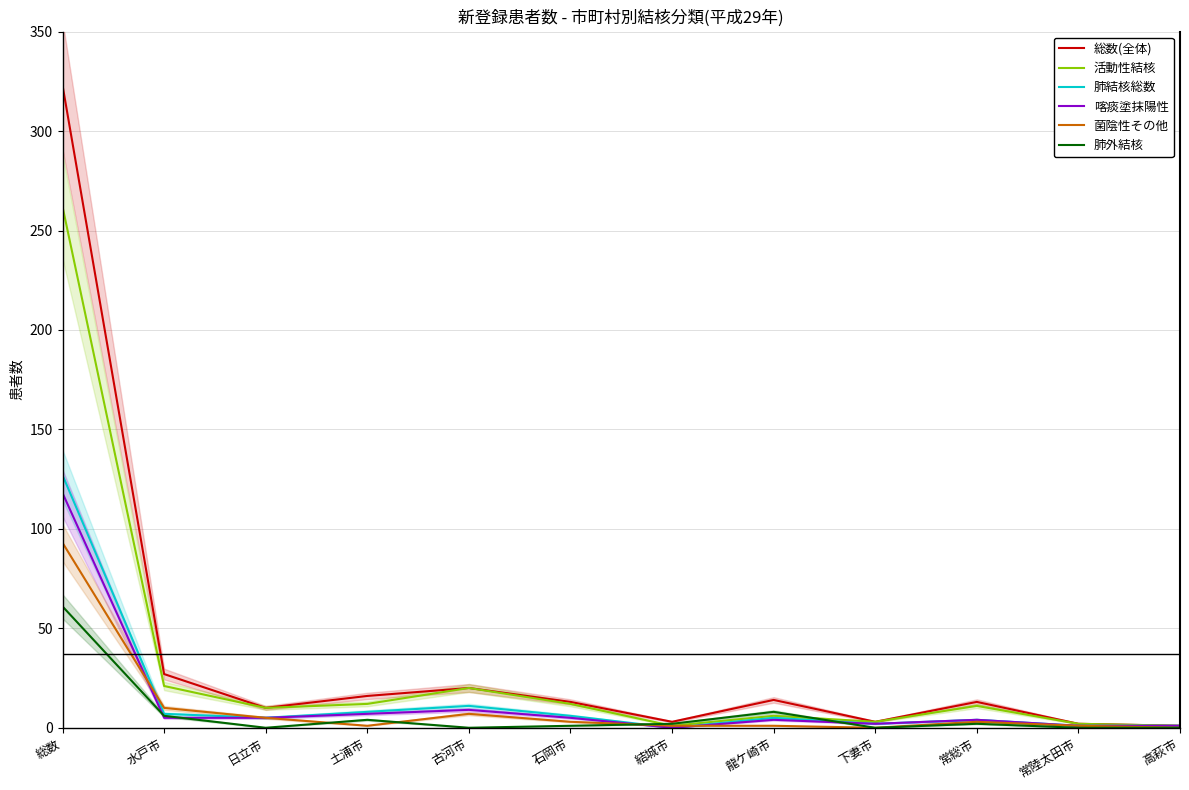

At 総数, list the series in order from largest to smallest.

総数(全体), 活動性結核, 肺結核総数, 喀痰塗抹陽性, 菌陰性その他, 肺外結核